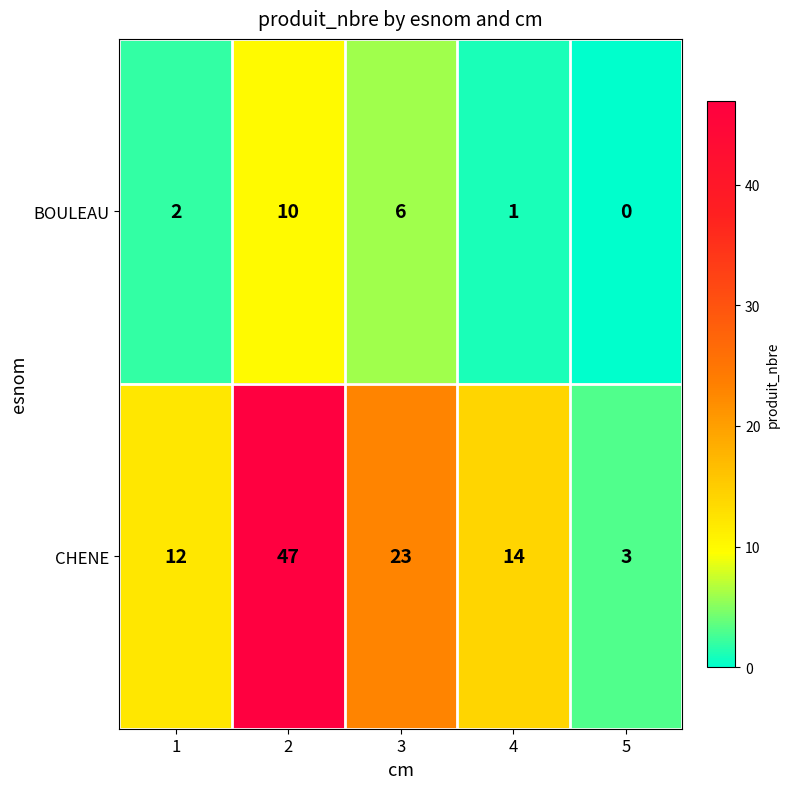

Which category has the lowest value in the BOULEAU series?

5